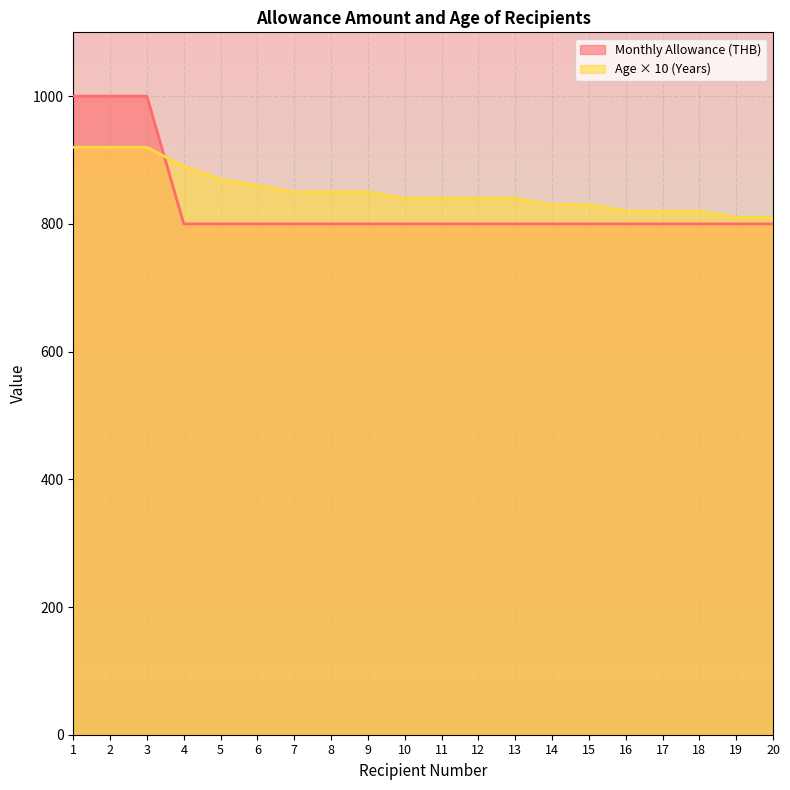

How many intersections are there between Age (Years) and Monthly Allowance (THB)?

1